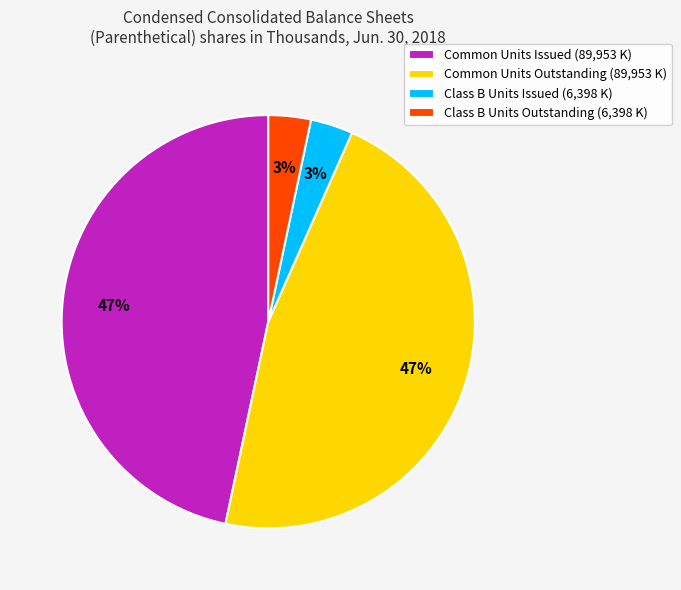

Does any single category account for the majority?

No